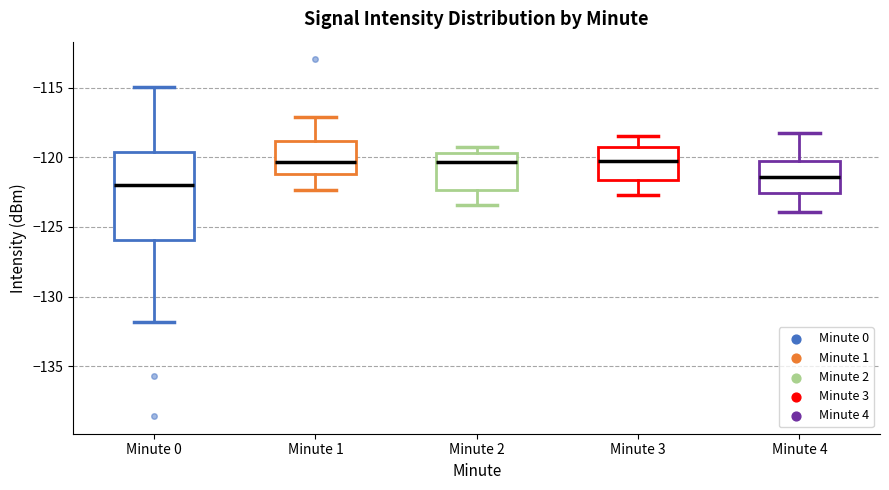

Reading left to right, transcribe this box plot: for each box, give where its median line is, the range the box spans, and where its two whiskers end, as read against the y-axis. The values are not printed on the chart, so give them approximately, as read against the axis.

Minute 0: median -122.0, box -126.0 to -119.5, whiskers -132.0 to -115.0
Minute 1: median -120.5, box -121.0 to -119.0, whiskers -122.5 to -117.0
Minute 2: median -120.5, box -122.5 to -119.5, whiskers -123.5 to -119.0
Minute 3: median -120.5, box -121.5 to -119.5, whiskers -122.5 to -118.5
Minute 4: median -121.5, box -122.5 to -120.5, whiskers -124.0 to -118.0